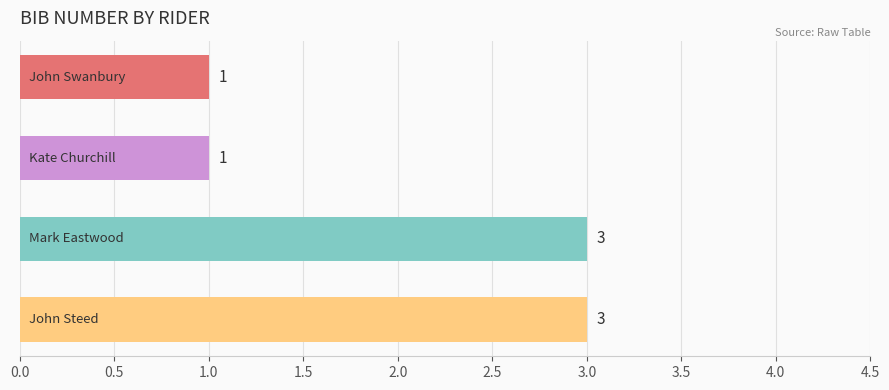

What is the greatest value displayed?

3